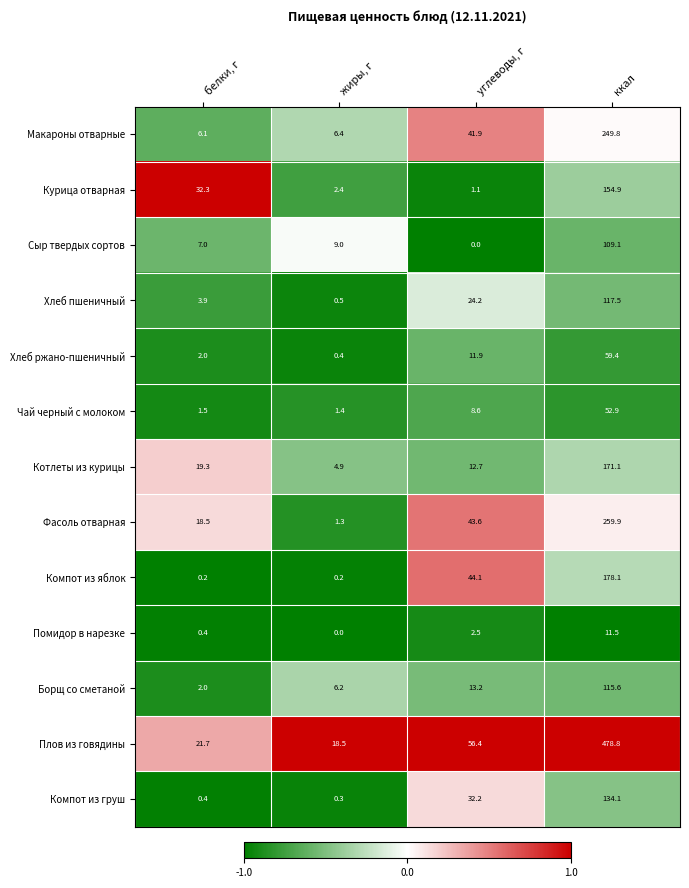

How many distinct data groups are displayed?

13